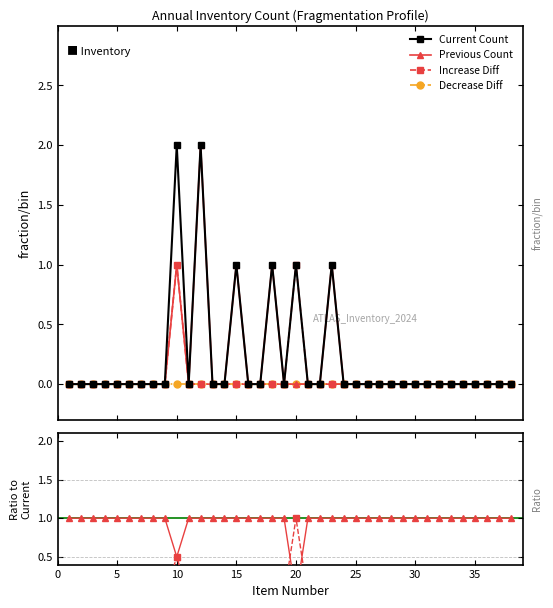

How many lines are shown in the chart?

4